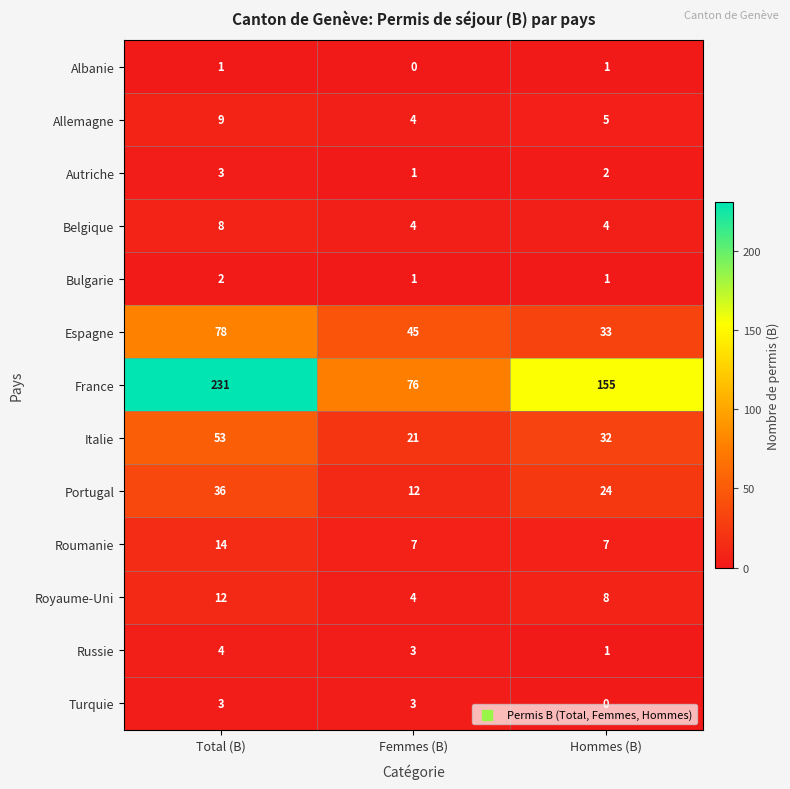

Which series has the largest range (max minus min)?

France